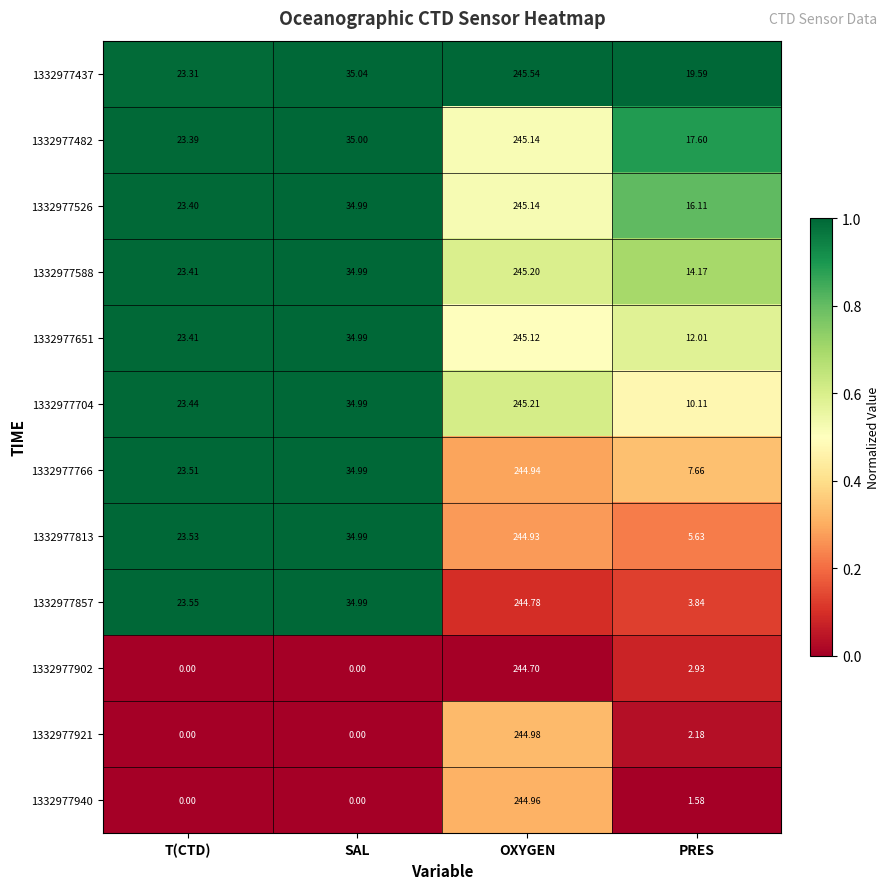

At which category is the sum across all series the highest?

OXYGEN